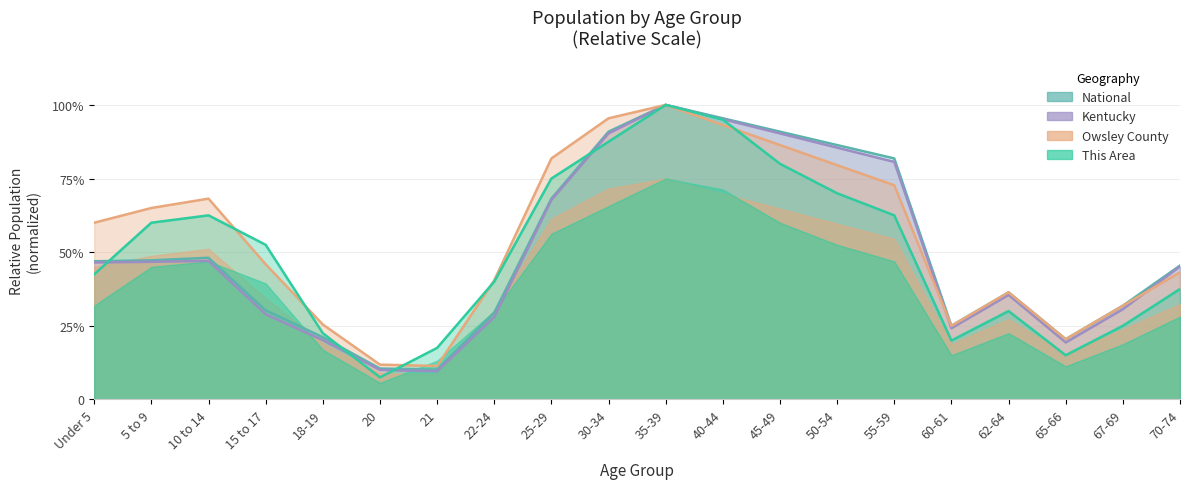

What is the average value of the Owsley County series?

0.5